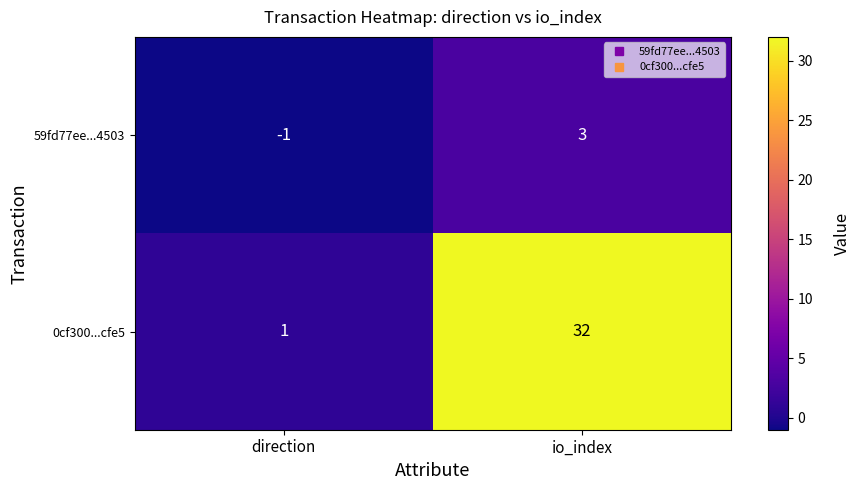

Reading left to right, extract all data points from this chart.

59fd77ee...4503: -1	3
0cf300...cfe5: 1	32